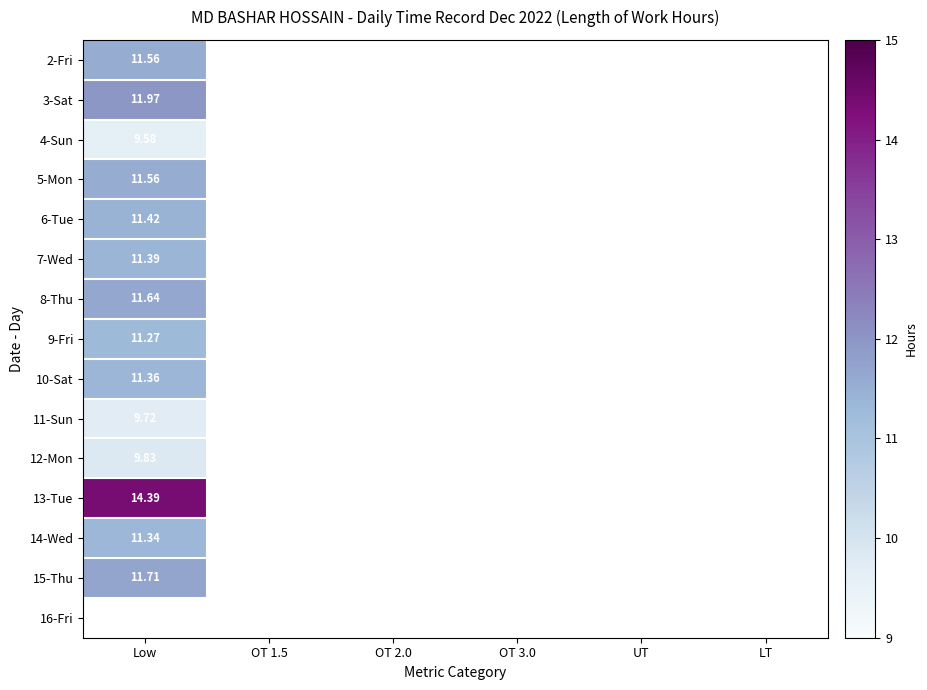

Is it true that 9-Fri equals 0.0 at OT 1.5?

True